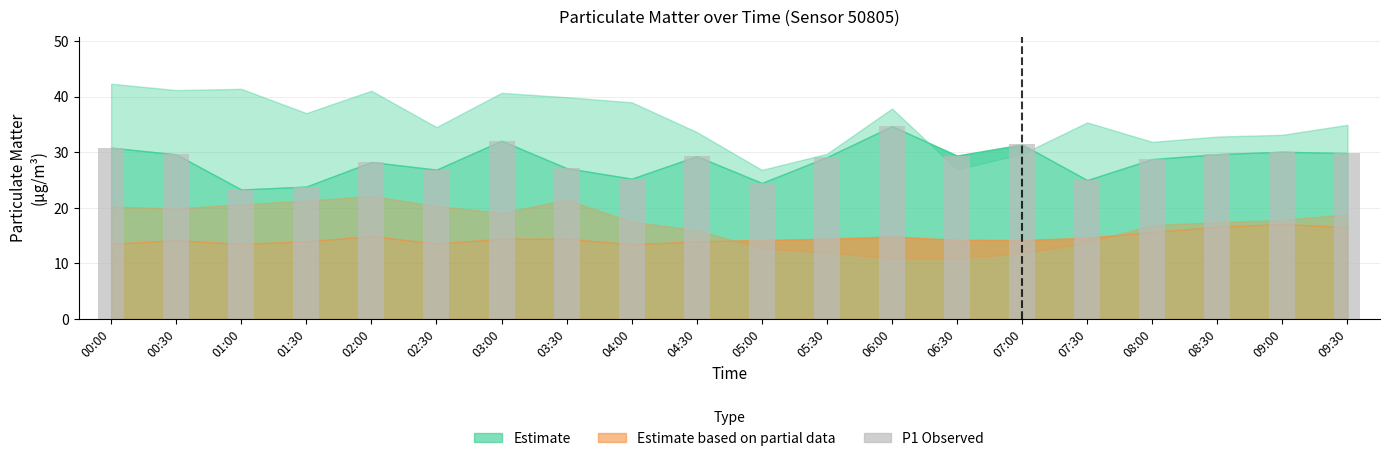

How many categories are shown in the chart?

20